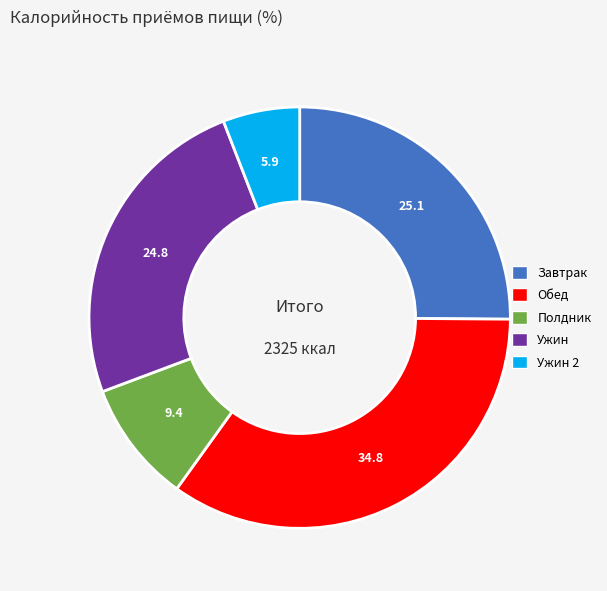

Is there a majority slice in this chart?

No